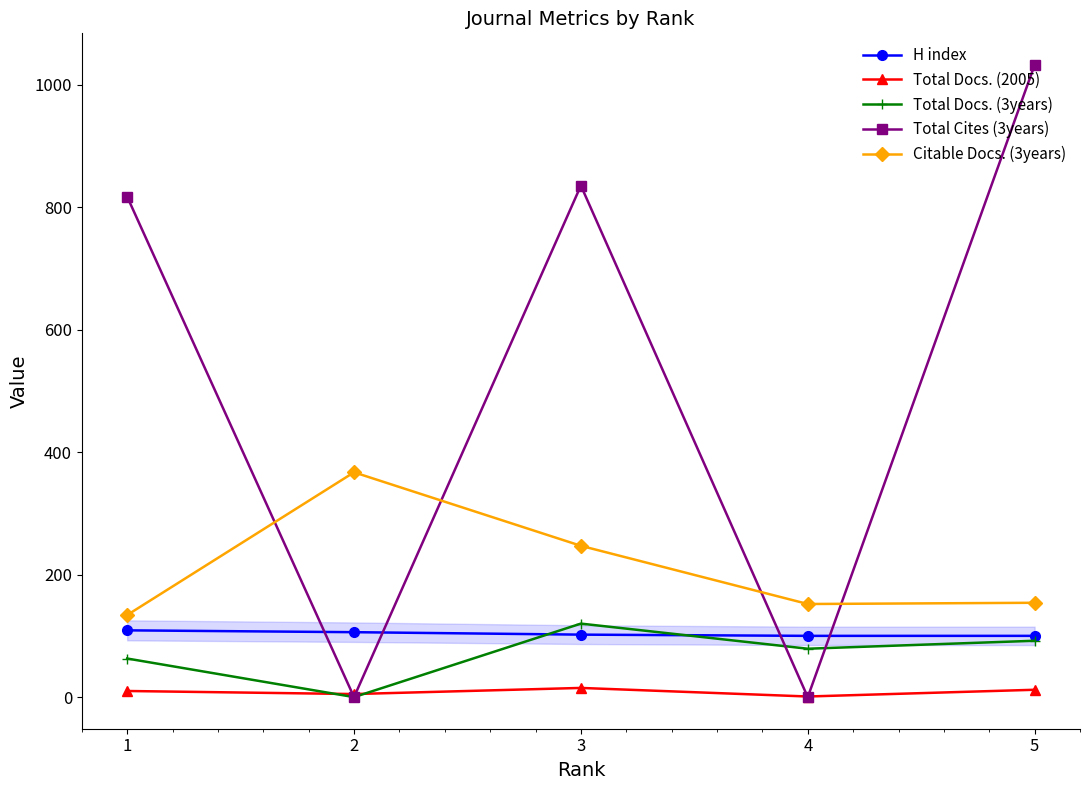

True or false: Total Docs. (2005) and Citable Docs. (3years) intersect in this chart.

False